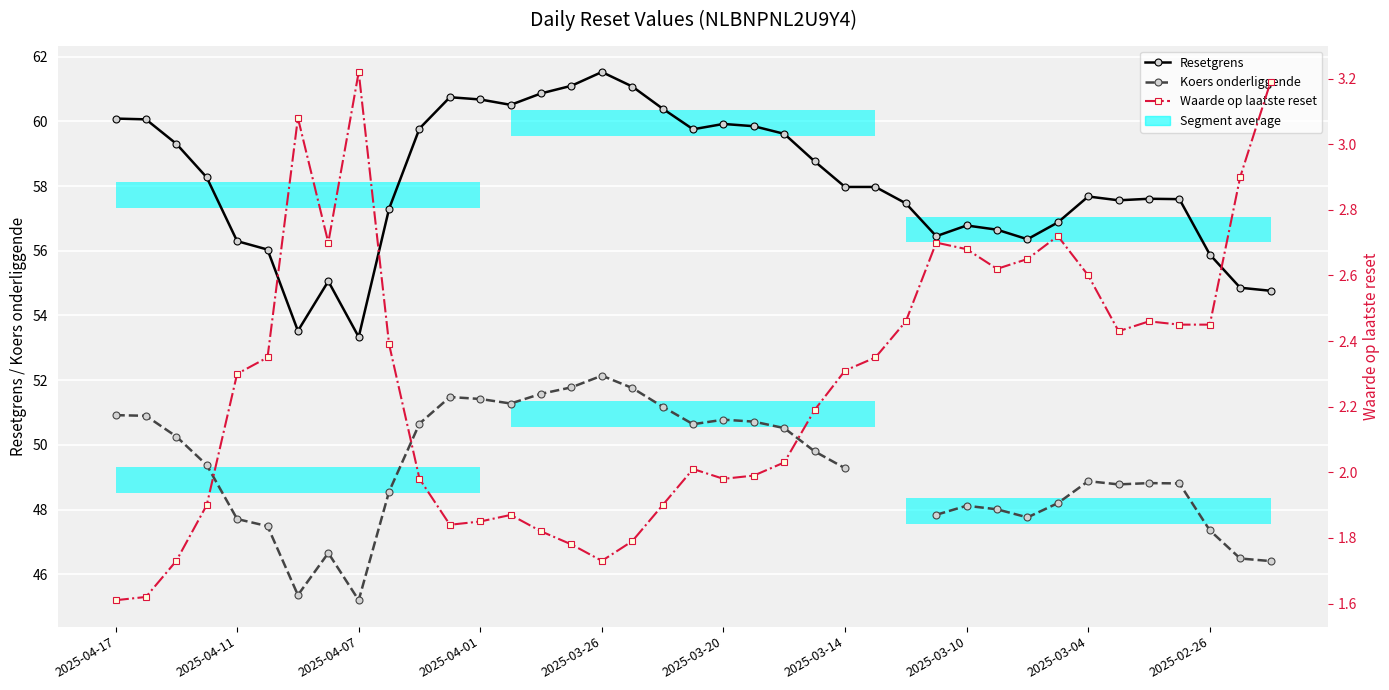

What is the smallest value displayed?

1.6